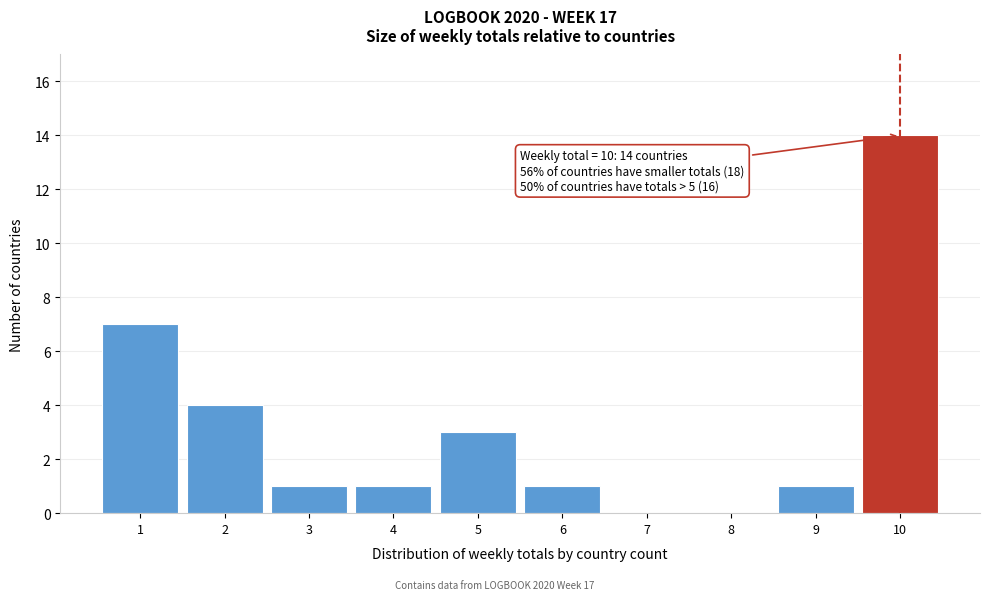

Reading right to left, list all the values displayed in this chart.

10=14	9=1	8=0	7=0	6=1	5=3	4=1	3=1	2=4	1=7